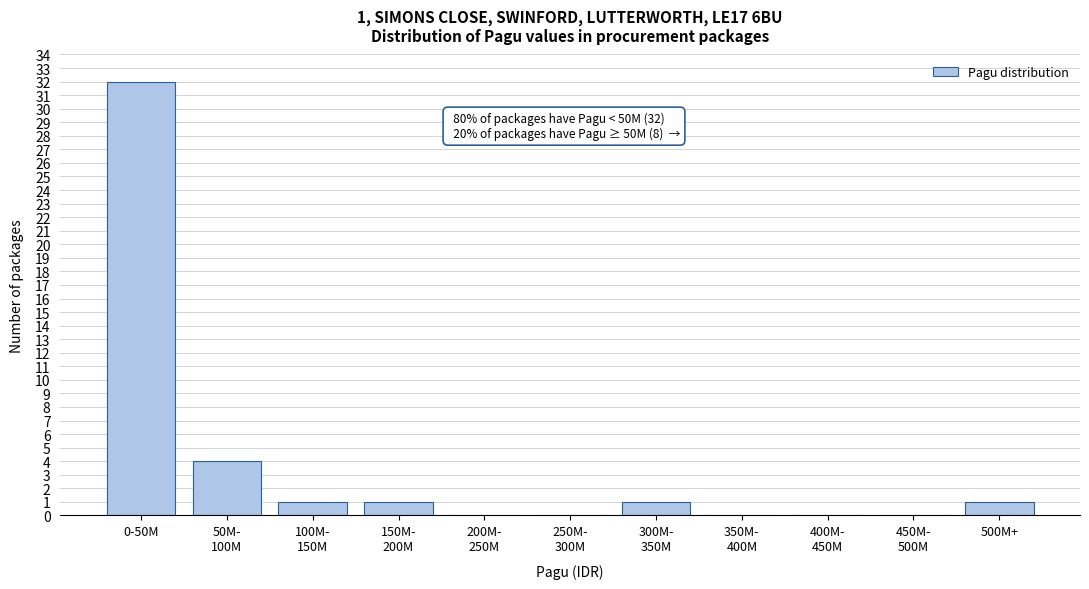

What is the greatest value displayed?

32